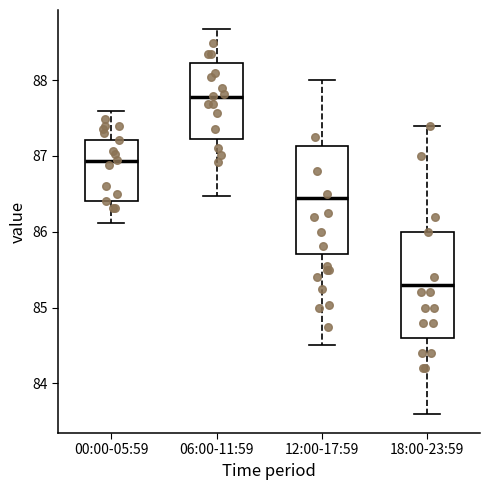

Reading left to right, read every box against the y-axis: the position of its median line, the range the box covers, and the ends of its whiskers. The values are not printed on the chart, so give them approximately, as read against the axis.

00:00-05:59: median 86.9, box 86.4 to 87.2, whiskers 86.1 to 87.6
06:00-11:59: median 87.8, box 87.2 to 88.2, whiskers 86.5 to 88.7
12:00-17:59: median 86.5, box 85.7 to 87.1, whiskers 84.5 to 88.0
18:00-23:59: median 85.3, box 84.6 to 86.0, whiskers 83.6 to 87.4